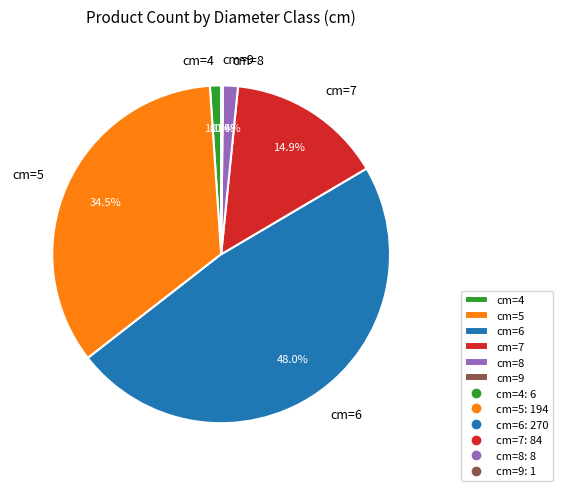

To the nearest percent, what percentage of the pie is cm=6?

48%